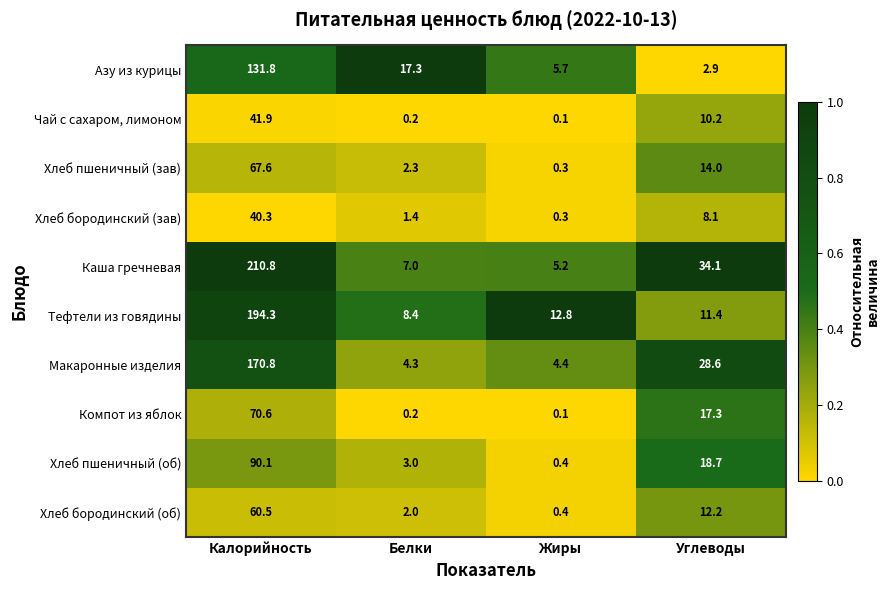

Which series changed the most between Жиры and Углеводы?

Каша гречневая